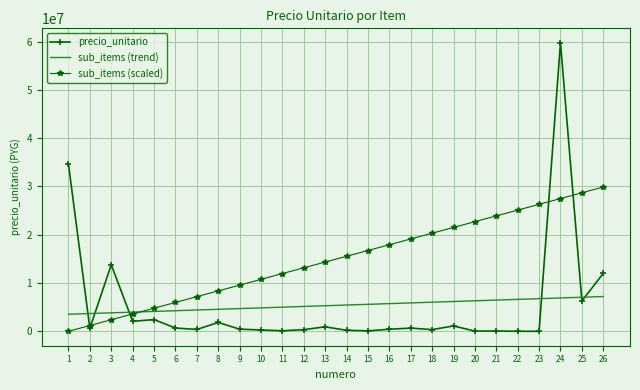

What is the sum of all sub_items (trend) values?

140000000.0